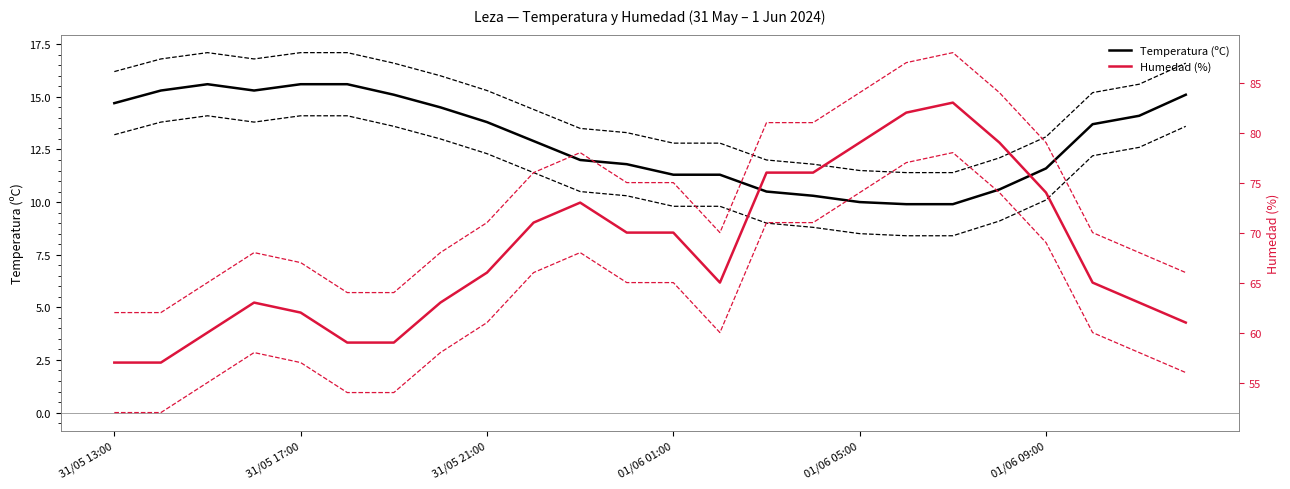

Rank the series at 01/06 01:00 from highest to lowest value.

Hum ±5 upper, Humedad (%), Hum ±5 lower, Temp ±1.5 upper, Temperatura (ºC), Temp ±1.5 lower